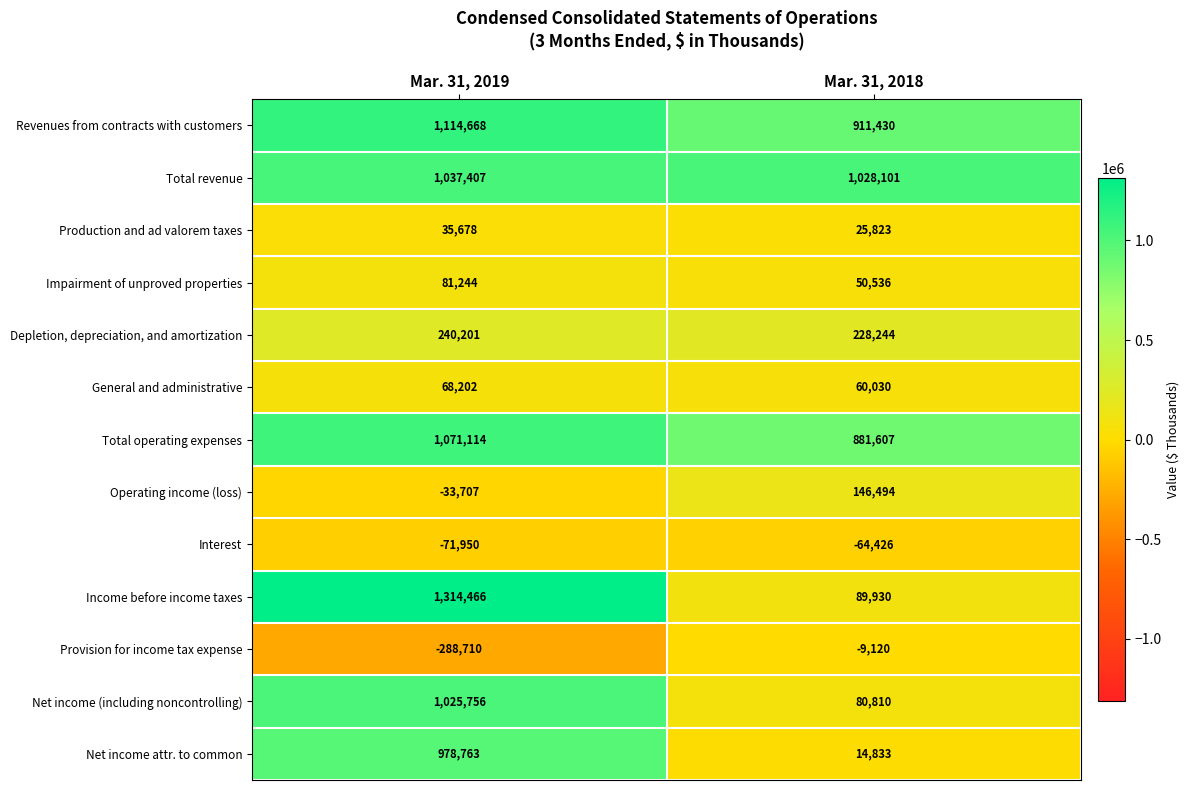

Where is Depletion, depreciation, and amortization nearest to the value 234222?

Mar. 31, 2018